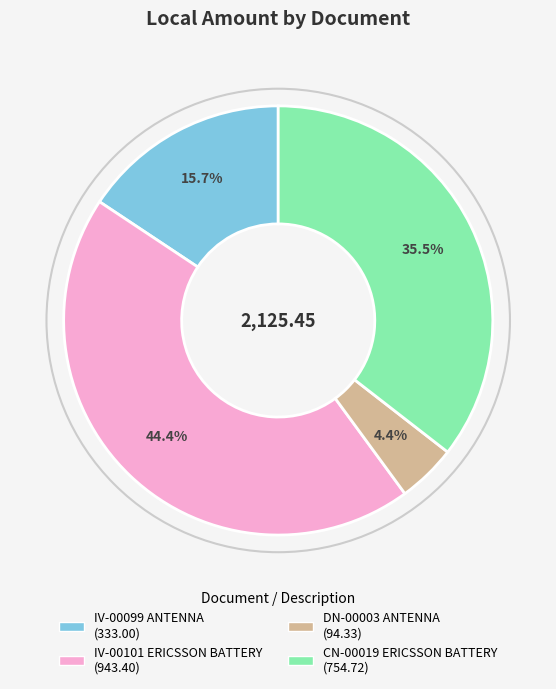

Which has a higher value, CN-00019 ERICSSON BATTERY or IV-00099 ANTENNA?

CN-00019 ERICSSON BATTERY